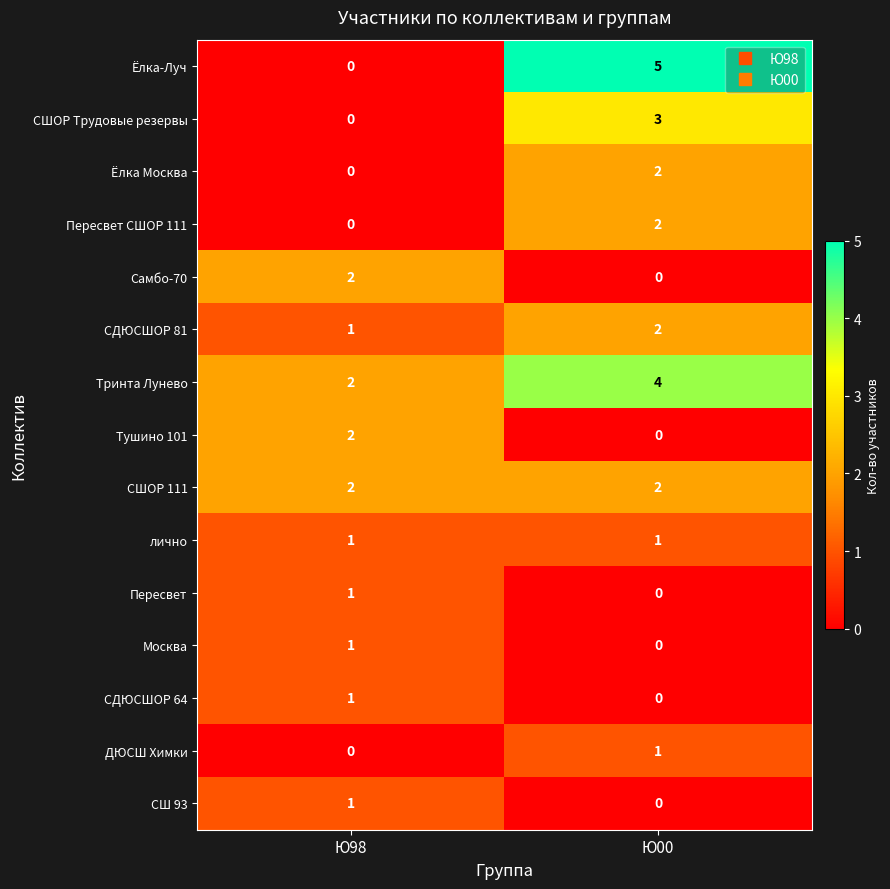

The value of СШ 93 at Ю98 is 1. True or false?

True